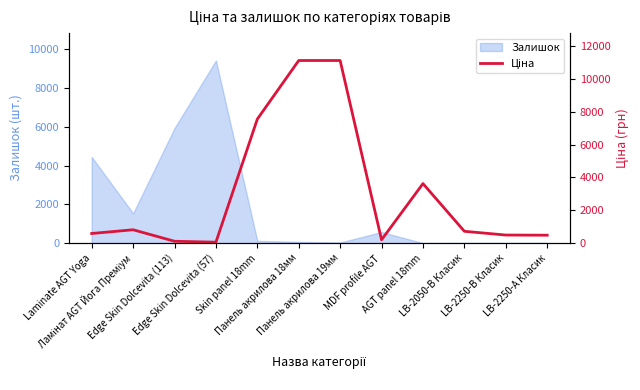

What is the highest value of the Залишок series?

9412